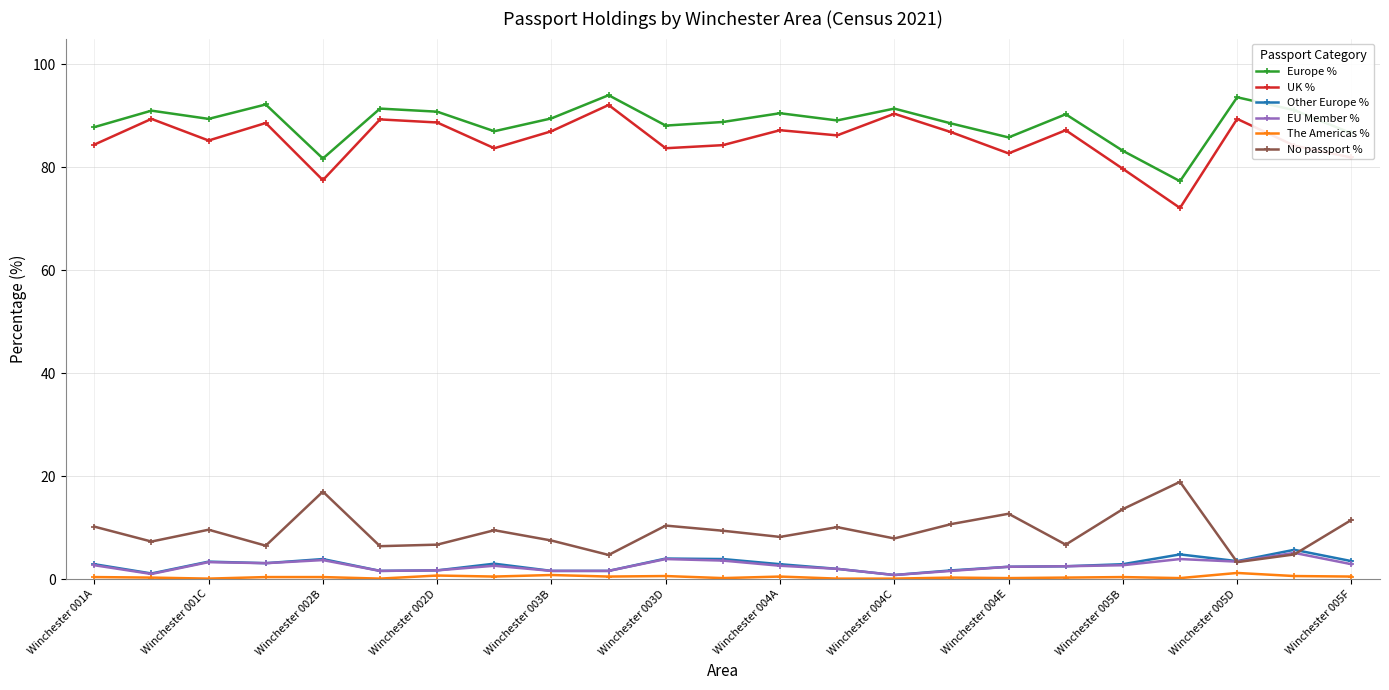

What is the maximum value shown in the chart?

94.0